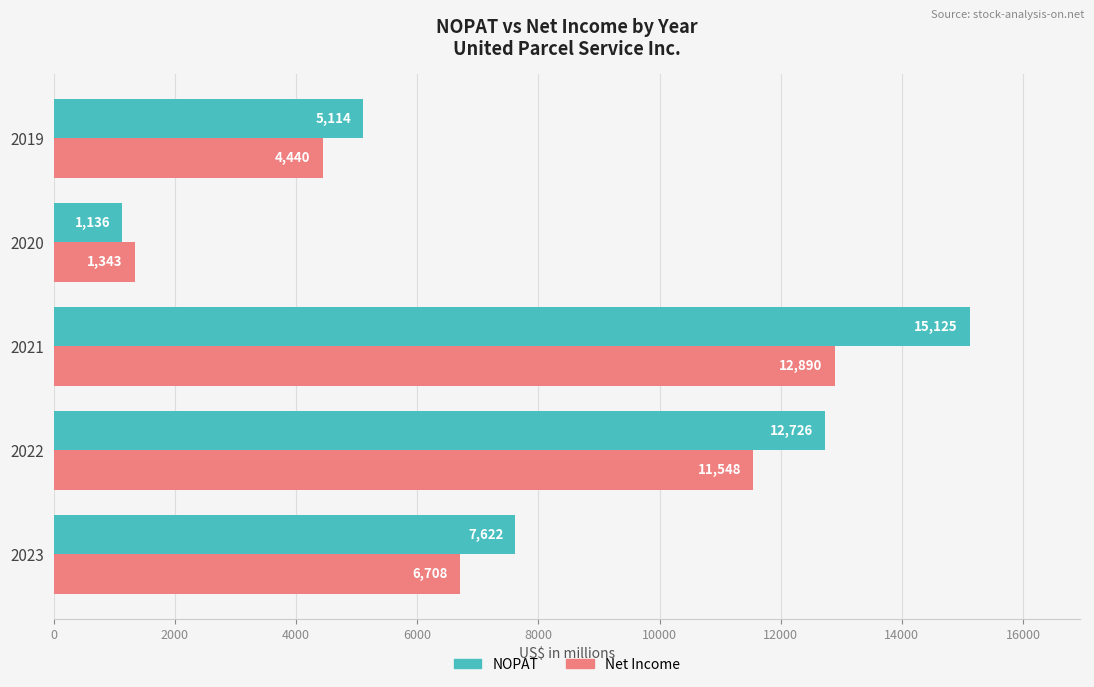

Rank the series at 2021 from lowest to highest value.

Net Income, NOPAT